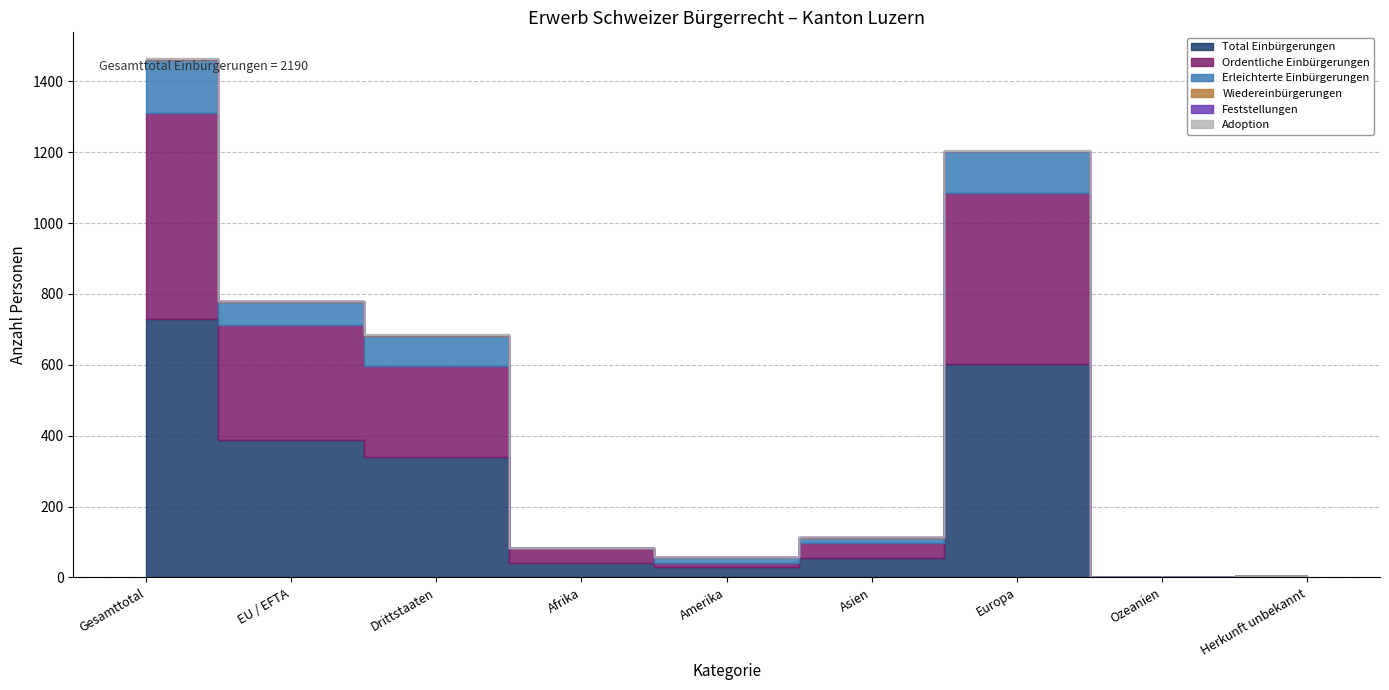

Reading left to right, what are all the values shown in this chart?

Total Einbürgerungen: Gesamttotal=730	EU / EFTA=389	Drittstaaten=341	Afrika=42	Amerika=29	Asien=56	Europa=601	Ozeanien=0	Herkunft unbekannt=2
Ordentliche Einbürgerungen: Gesamttotal=581	EU / EFTA=324	Drittstaaten=257	Afrika=41	Amerika=12	Asien=42	Europa=485	Ozeanien=0	Herkunft unbekannt=1
Erleichterte Einbürgerungen: Gesamttotal=148	EU / EFTA=65	Drittstaaten=83	Afrika=1	Amerika=17	Asien=14	Europa=116	Ozeanien=0	Herkunft unbekannt=0
Wiedereinbürgerungen: Gesamttotal=4	EU / EFTA=1	Drittstaaten=3	Afrika=0	Amerika=1	Asien=1	Europa=1	Ozeanien=1	Herkunft unbekannt=0
Feststellungen: Gesamttotal=1	EU / EFTA=1	Drittstaaten=1	Afrika=0	Amerika=0	Asien=0	Europa=1	Ozeanien=0	Herkunft unbekannt=0
Adoption: Gesamttotal=1	EU / EFTA=0	Drittstaaten=1	Afrika=0	Amerika=0	Asien=0	Europa=1	Ozeanien=0	Herkunft unbekannt=1